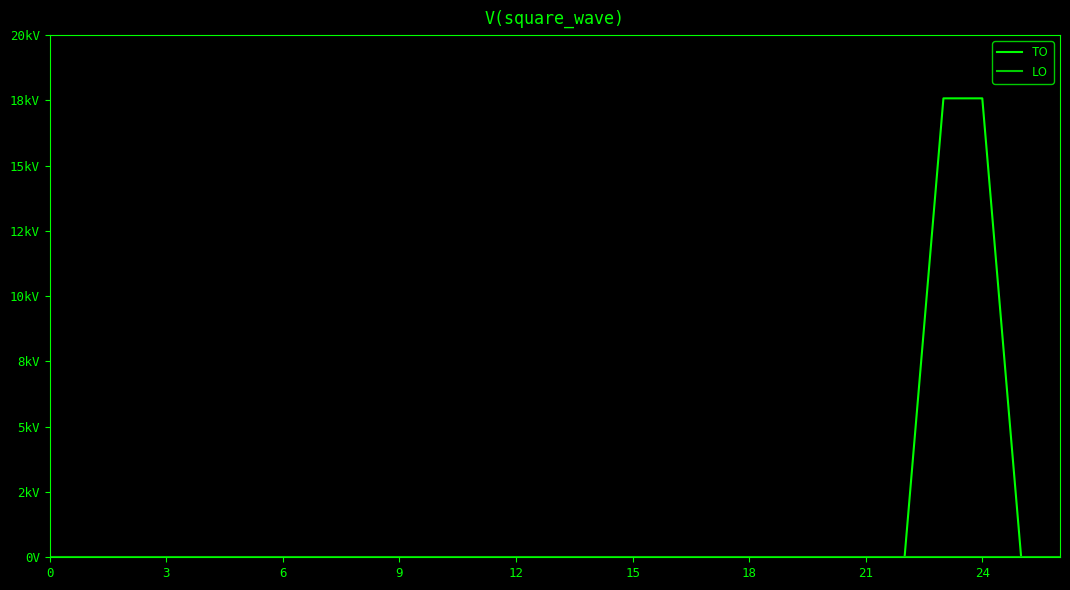

Does the chart have visible grid lines?

No